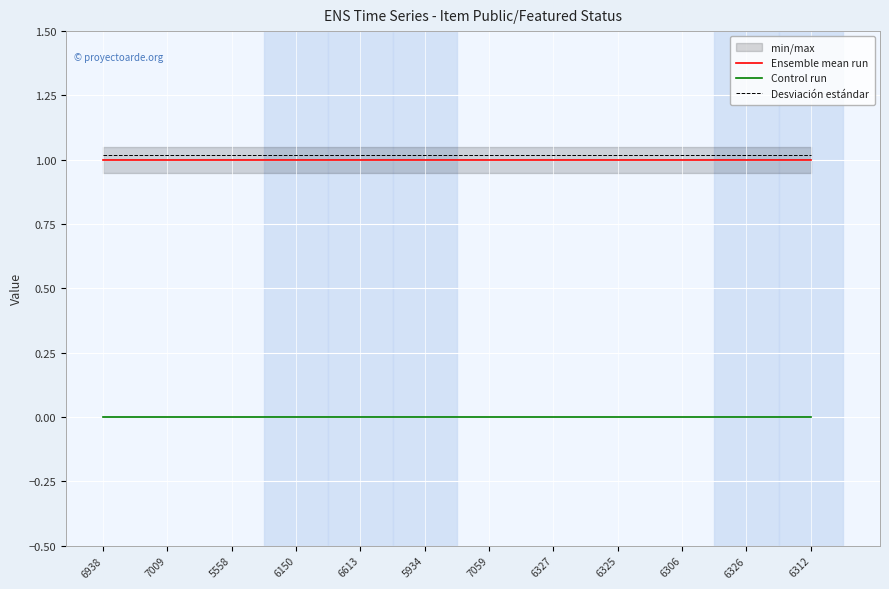

Which series changed the most between 6613 and 6306?

Ensemble mean run